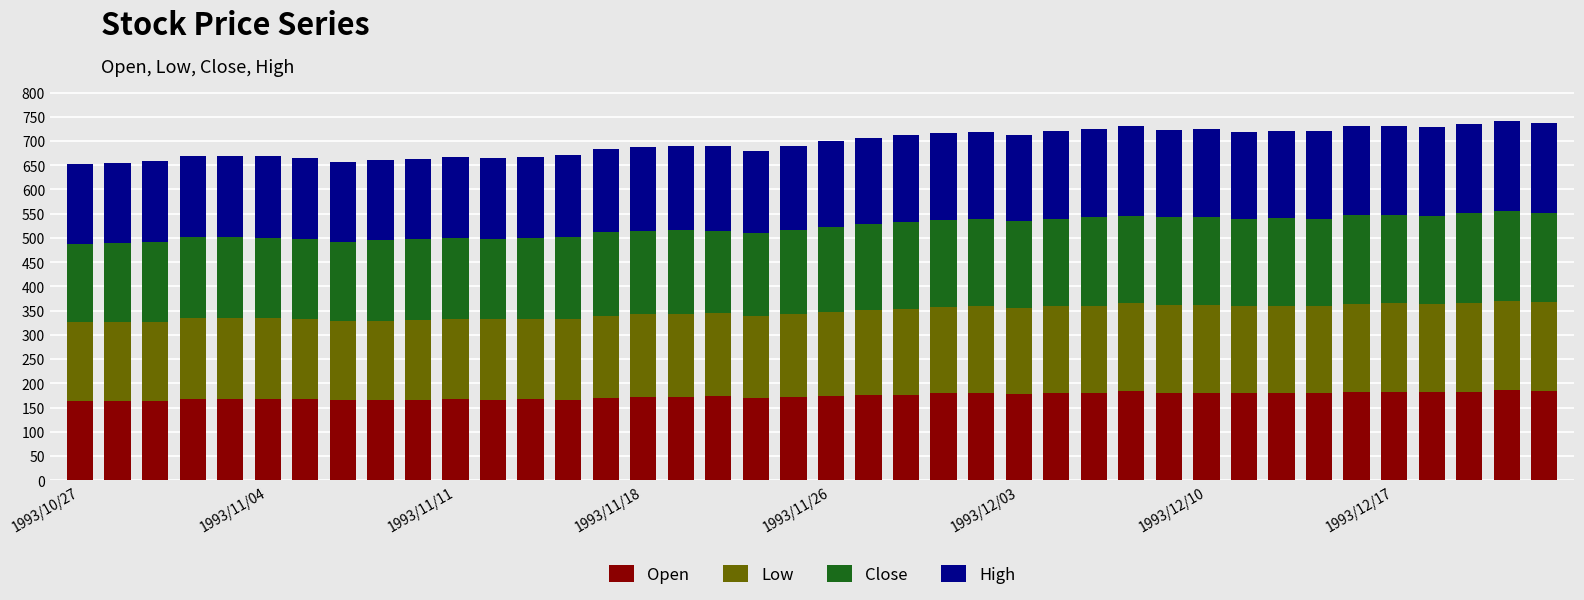

What is the difference between the maximum and minimum values in the Open series?

22.7